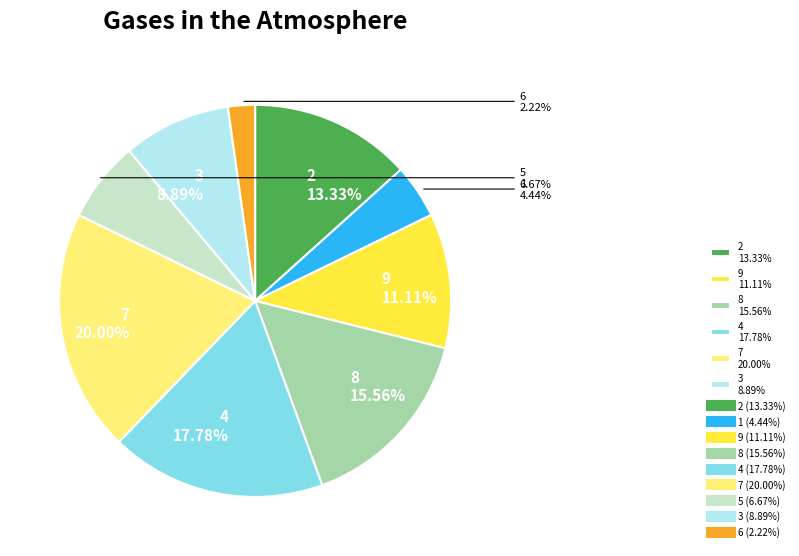

Is there a majority slice in this chart?

No